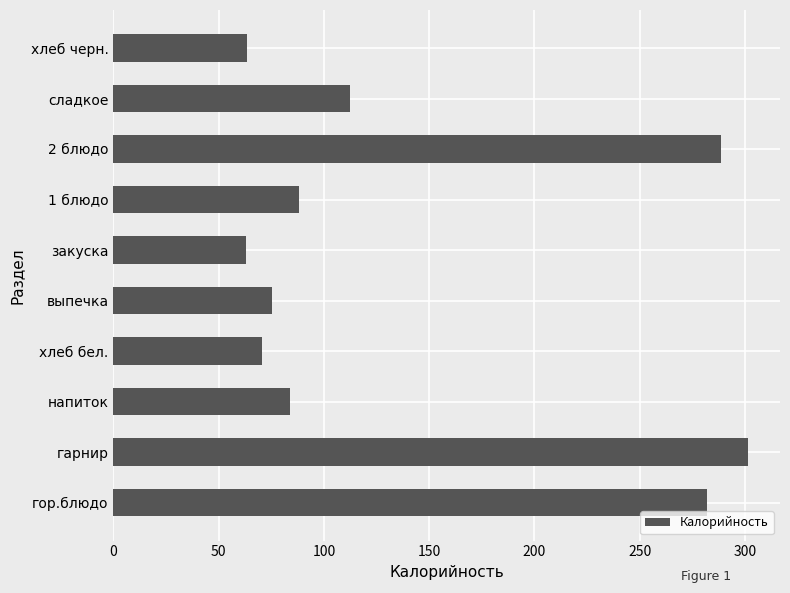

What is the ratio of the value at 2 блюдо to the value at напиток?

3.4